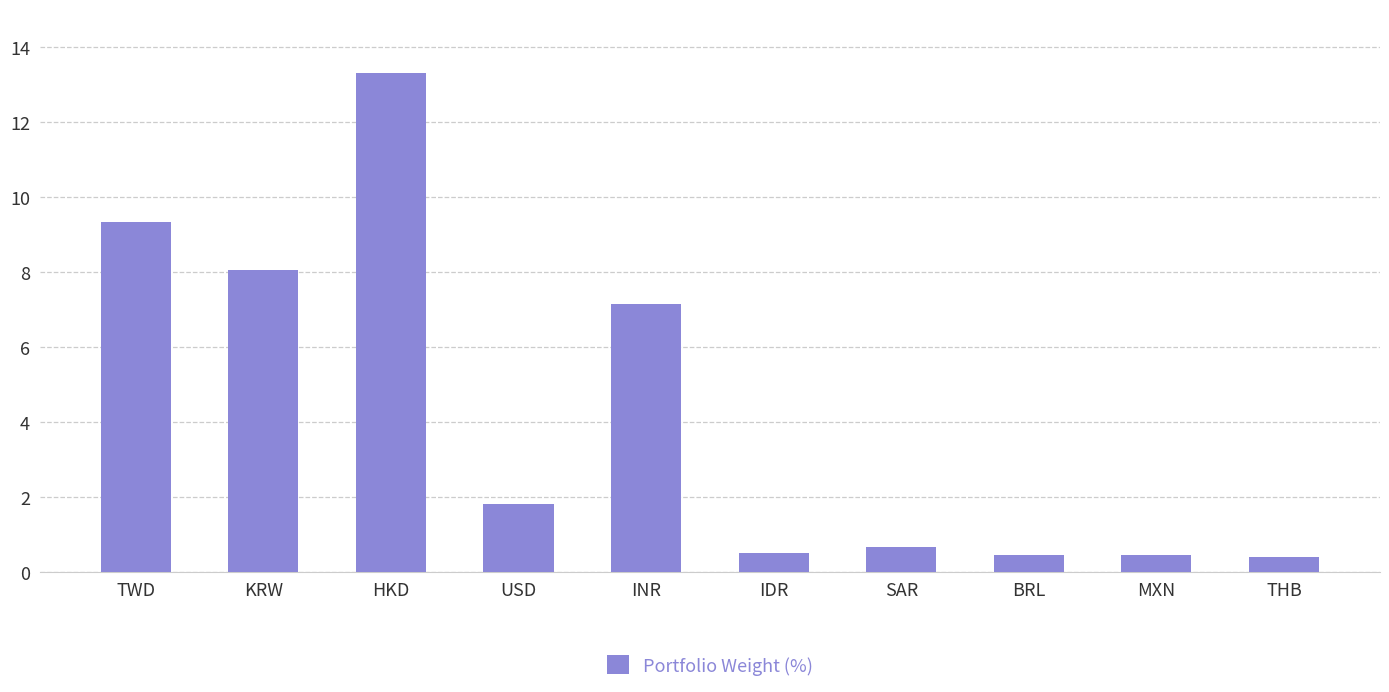

What is the difference between the second highest and second lowest values?

8.9